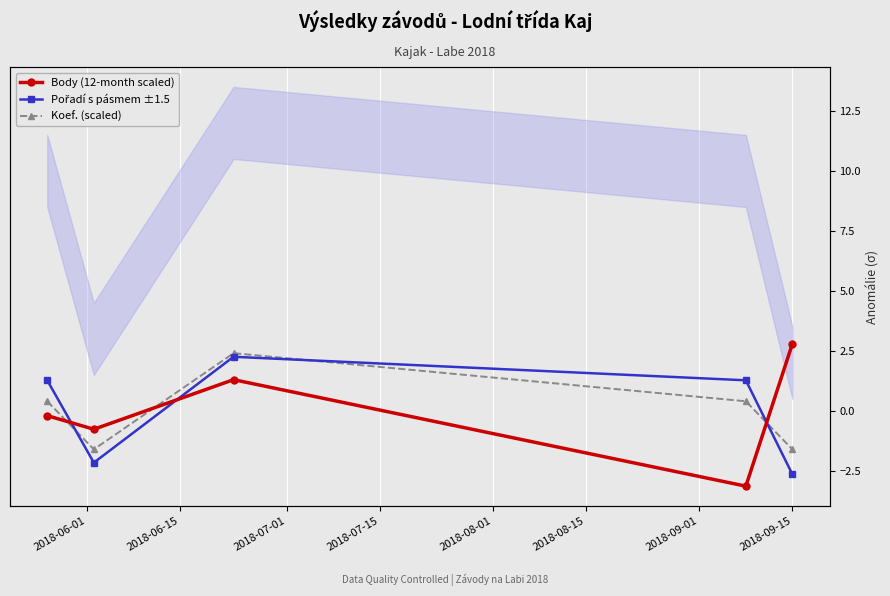

Is this an area chart (filled region under the line)?

No